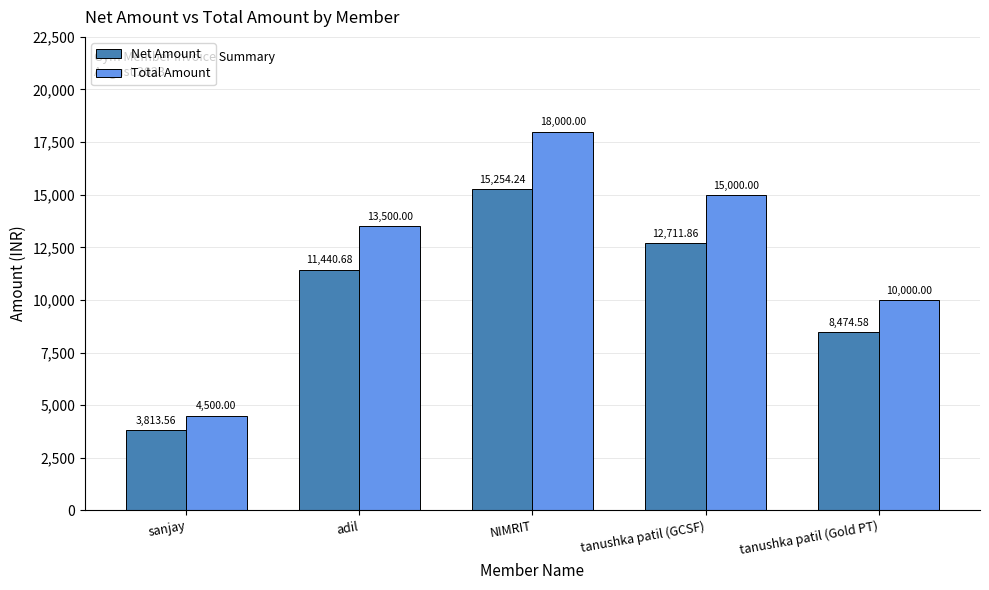

At which label is Total Amount closest to 11250?

tanushka patil (Gold PT)